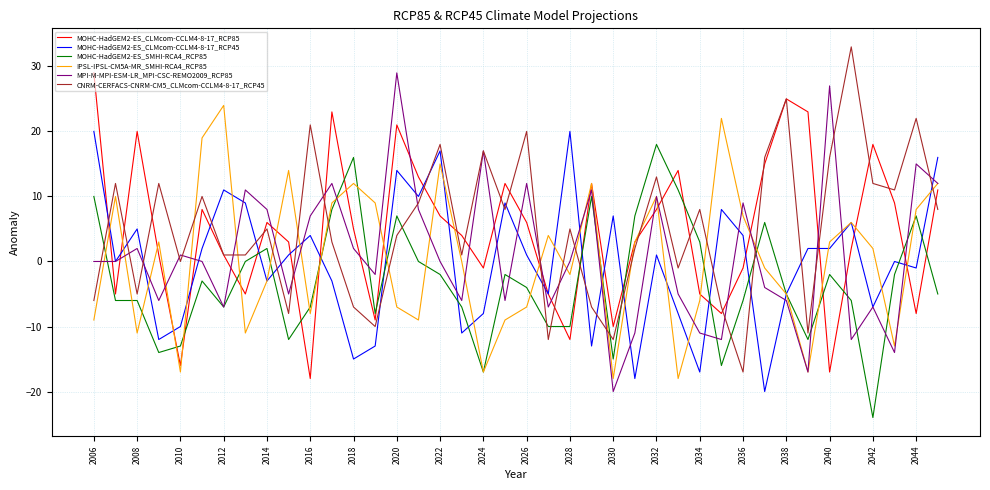

What is the minimum value for MOHC-HadGEM2-ES_CLMcom-CCLM4-8-17_RCP45?

-20